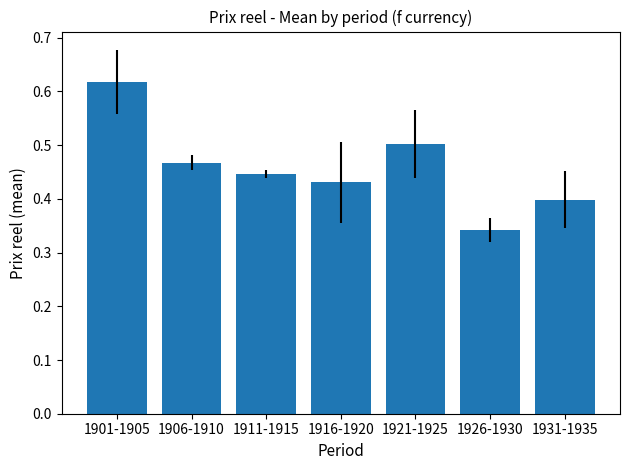

How many bars are there in total?

7